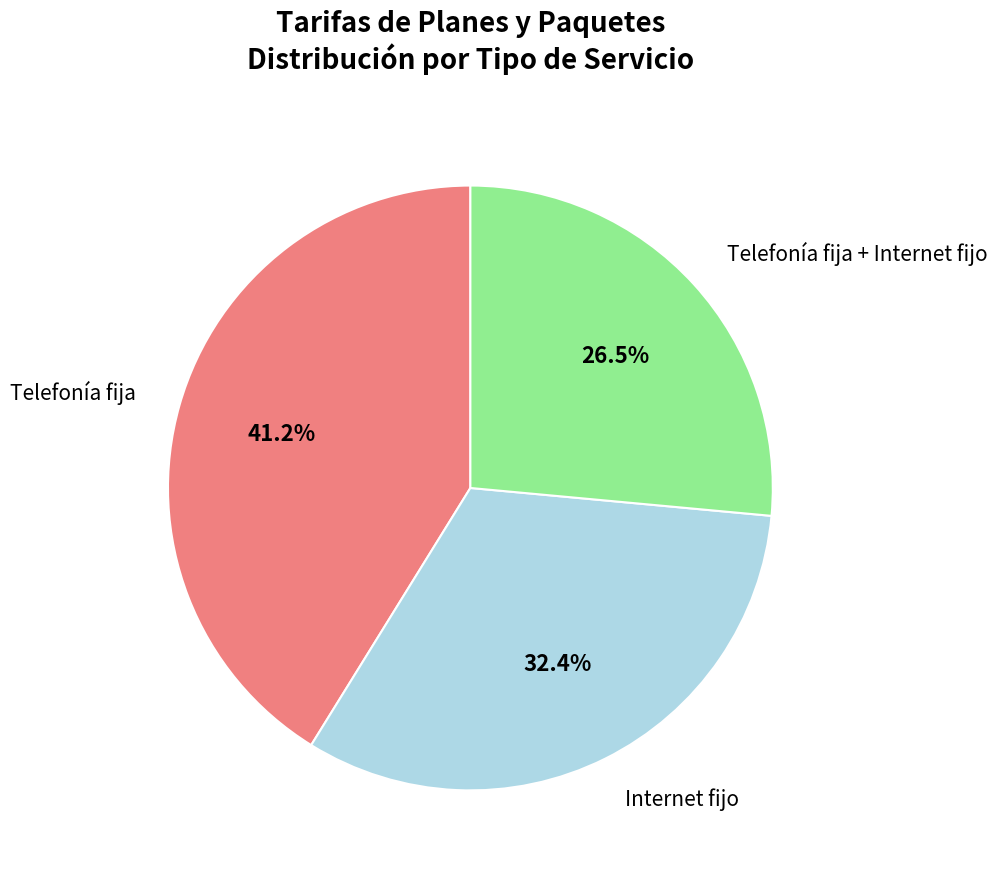

Is there a majority slice in this chart?

No